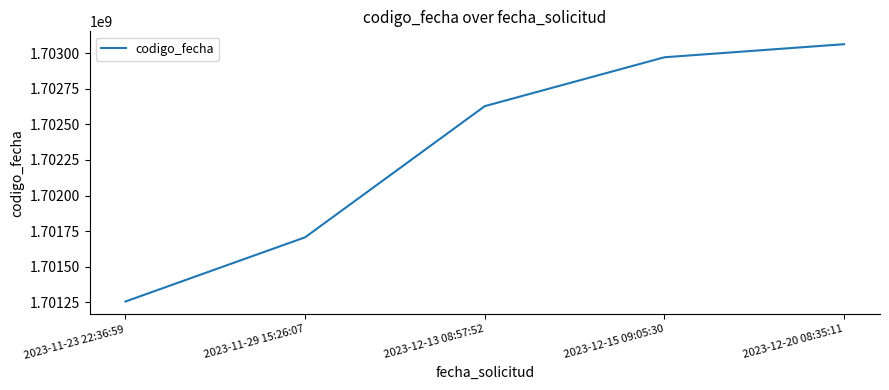

How many categories are shown in the chart?

5